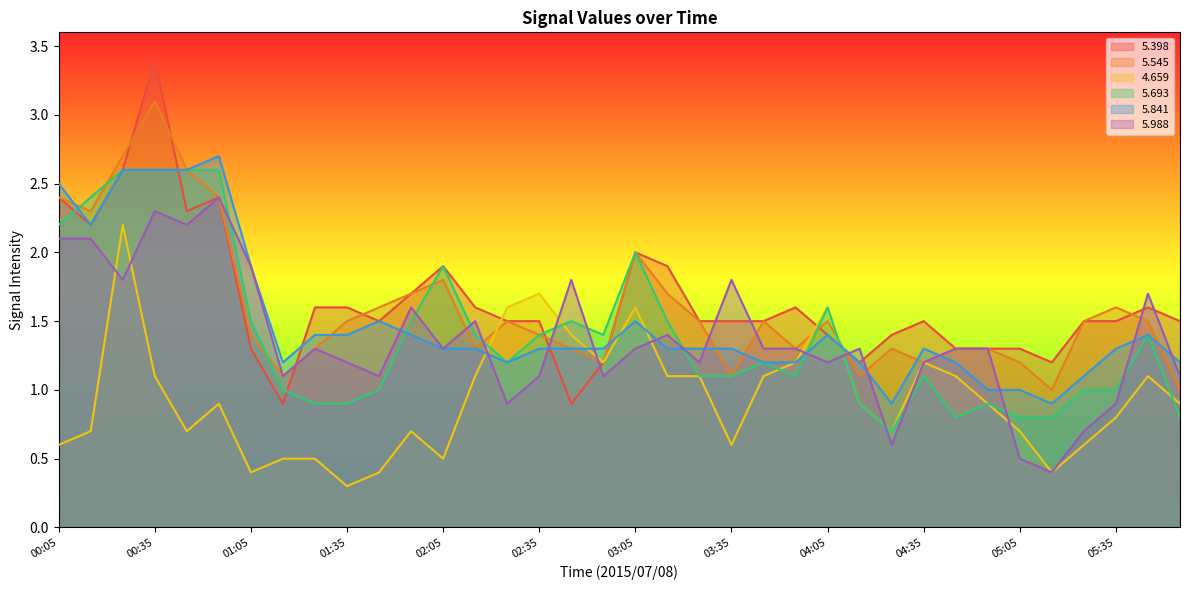

Which series ends up on top after the final intersection of   5.693 and   5.988?

  5.988